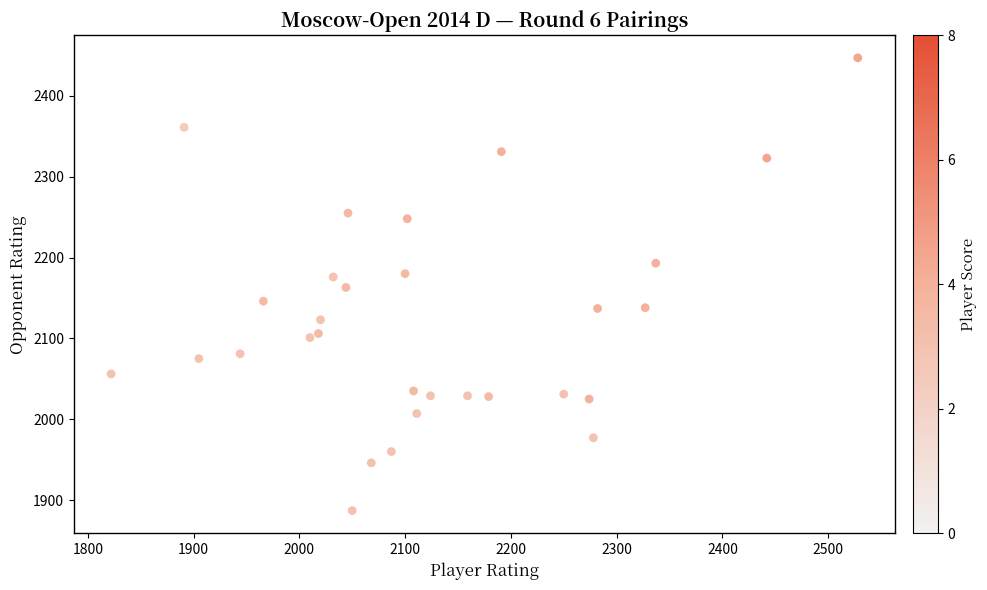

What is the range of X values (max minus min)?

706